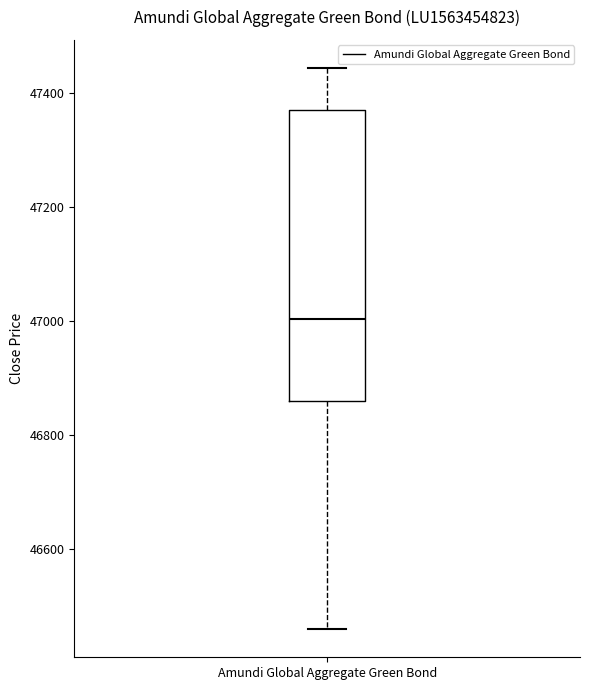

Read this box plot against the y-axis: the position of the median line, the range covered by the box, and the ends of both whiskers. The values are not printed on the chart, so give them approximately, as read against the axis.

median 47000, box 46860 to 47380, whiskers 46460 to 47440